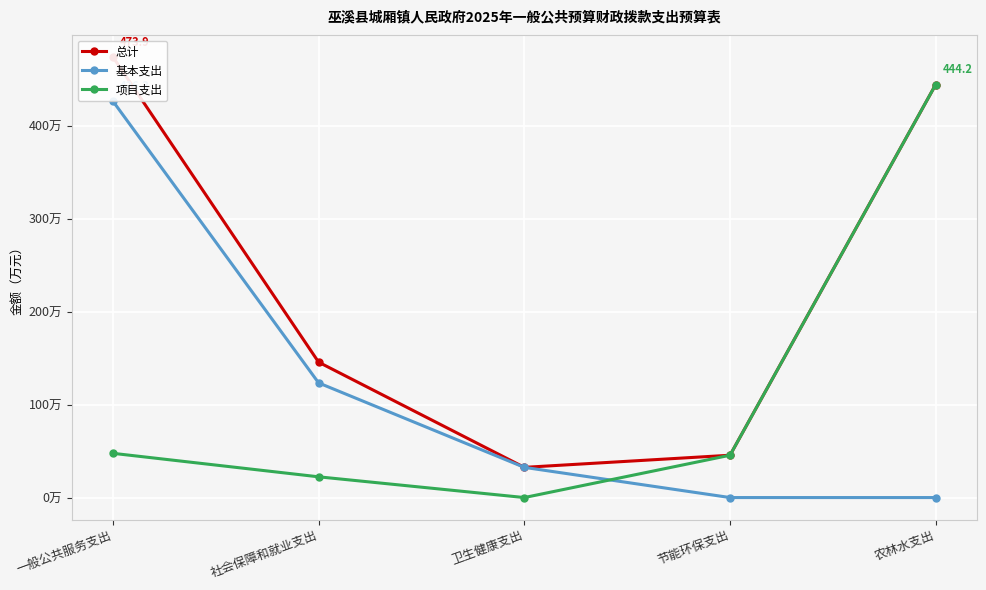

What is the difference between the 总计 values at 一般公共服务支出 and 节能环保支出?

428.4